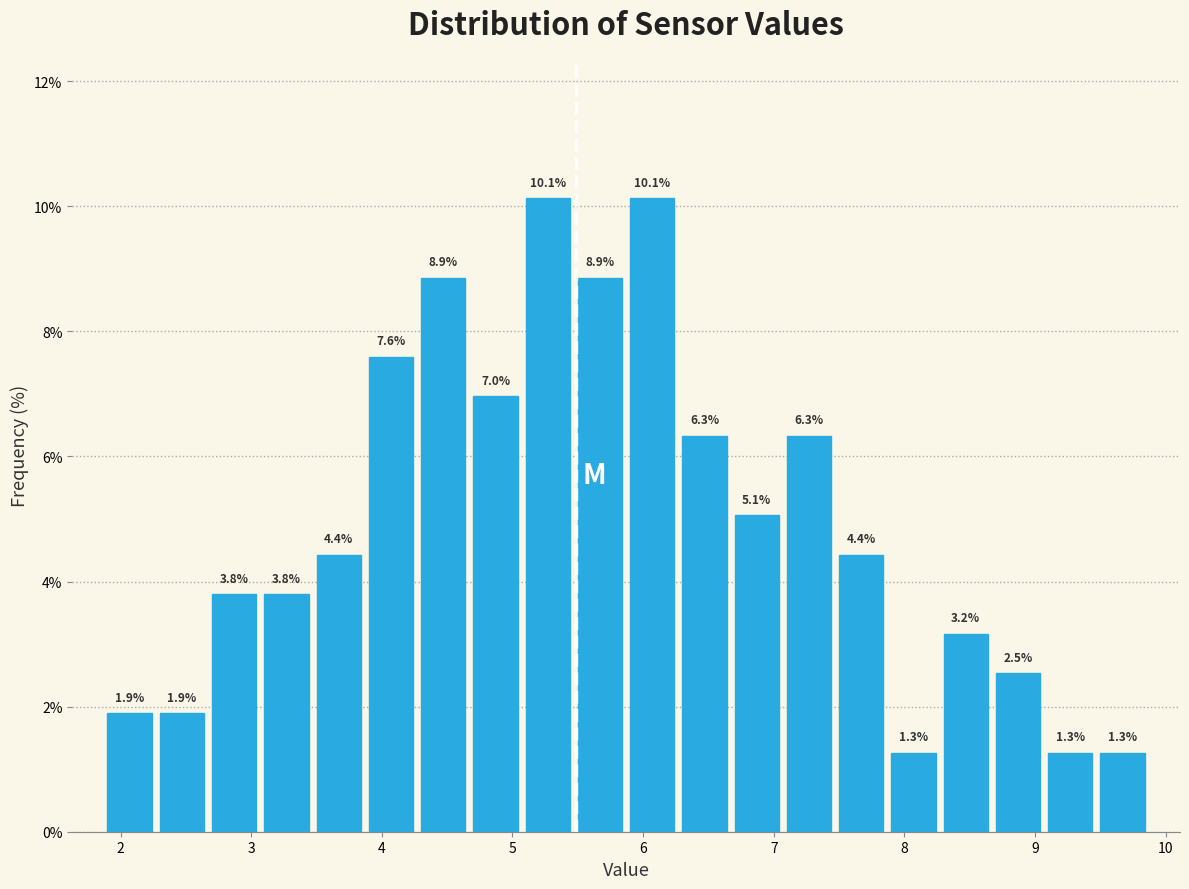

What is the height of the bar covering 8.67 to 9.07 on the x-axis? The bar edges are not printed on the chart, so give them approximately, as read against the axis.

2.5